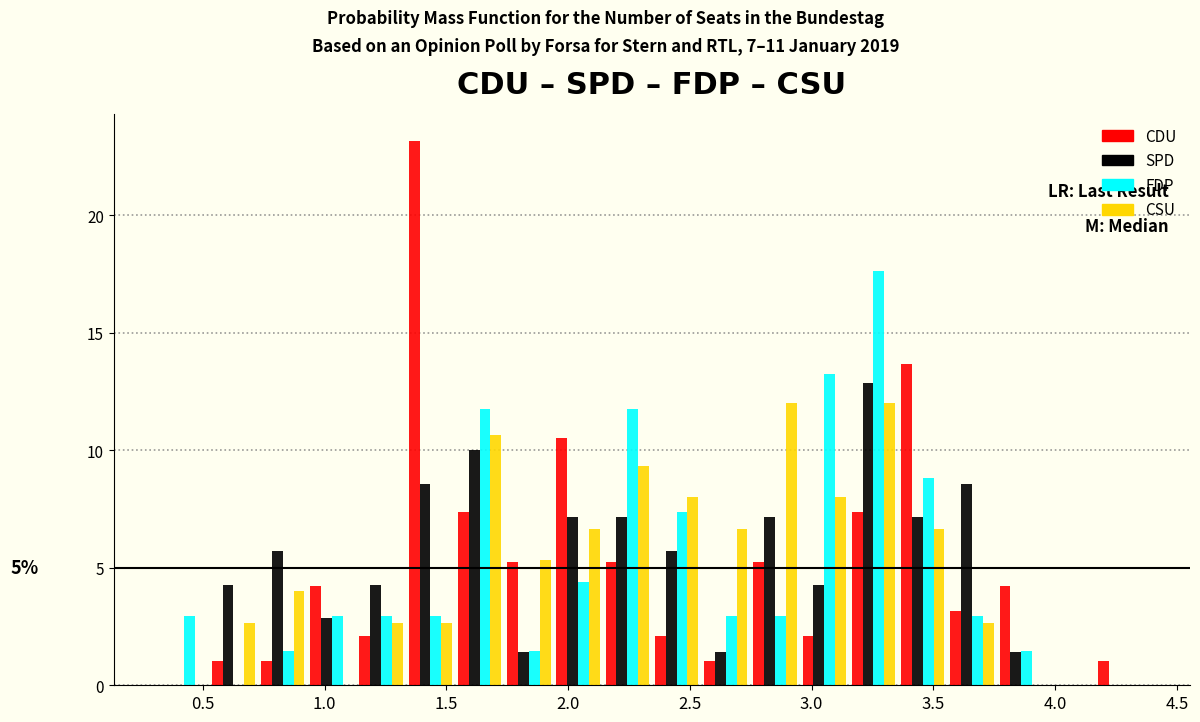

In the FDP series, which range on the x-axis has the tallest bar?

3.15 to 3.35